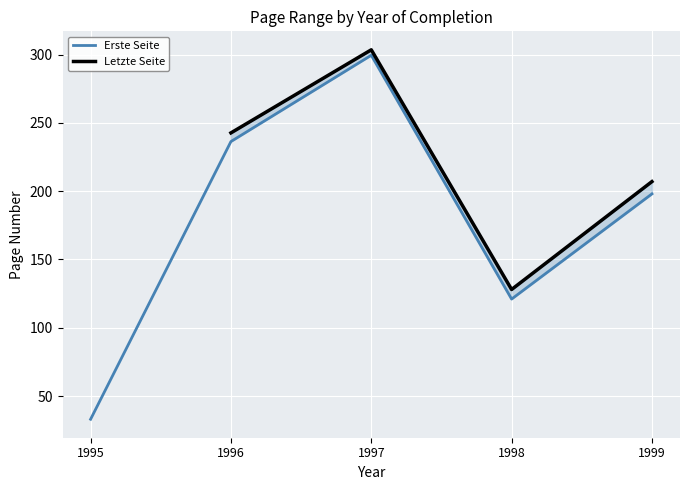

What is the maximum value shown in the chart?

303.5